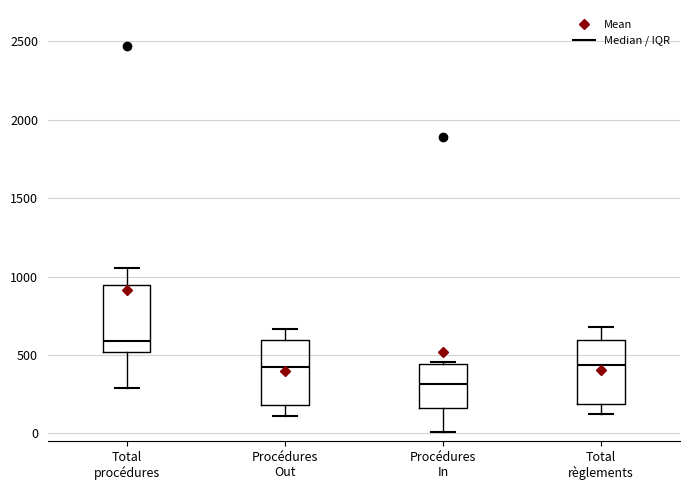

Reading left to right, read every box against the y-axis: the position of its median line, the range the box covers, and the ends of its whiskers. The values are not printed on the chart, so give them approximately, as read against the axis.

Total procédures: median 600, box 500 to 950, whiskers 300 to 1050
Procédures Out: median 400, box 200 to 600, whiskers 100 to 650
Procédures In: median 300, box 150 to 450, whiskers 0 to 450 (just above the box's upper edge)
Total règlements: median 450, box 200 to 600, whiskers 100 to 700